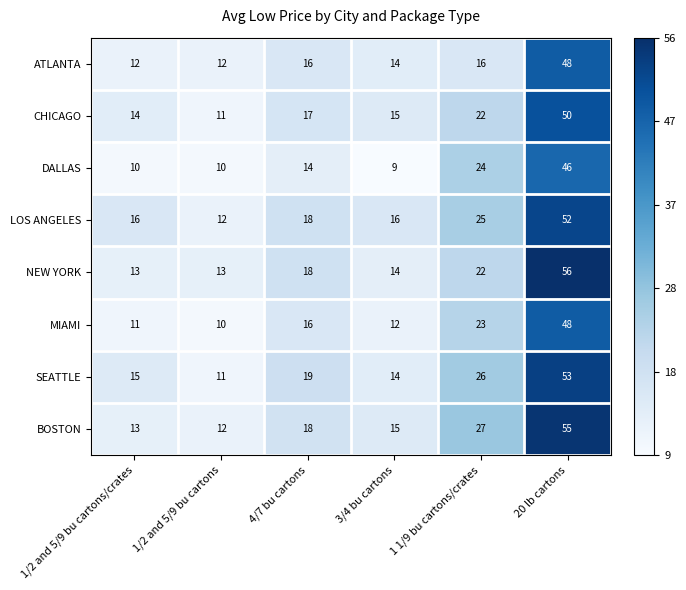

Rank the categories by BOSTON value from highest to lowest.

20 lb cartons, 1 1/9 bu cartons/crates, 4/7 bu cartons, 3/4 bu cartons, 1/2 and 5/9 bu cartons/crates, 1/2 and 5/9 bu cartons